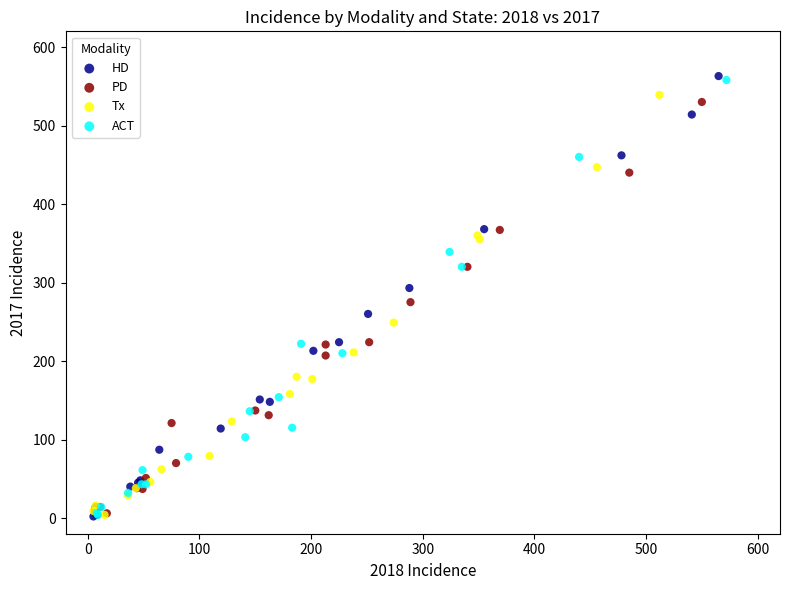

Which series has the largest Y range (max minus min)?

HD